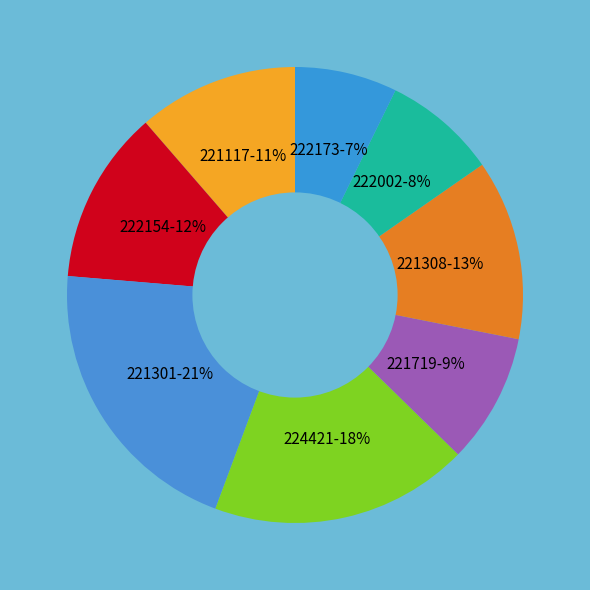

To the nearest percent, what is the combined percentage of 222154 and 221301?

33%